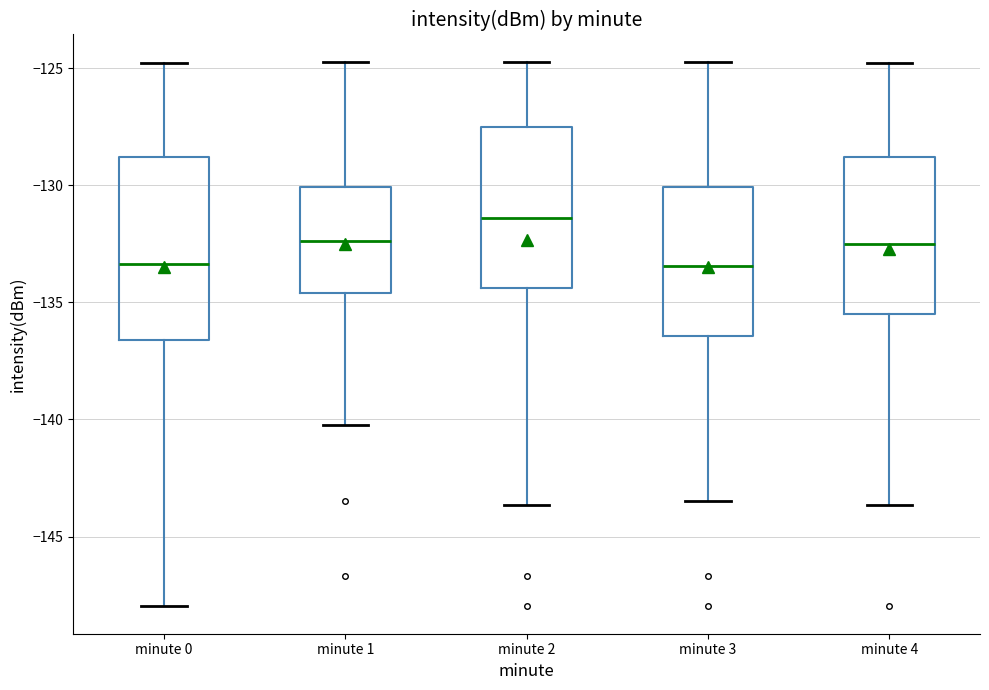

Reading left to right, transcribe this box plot: for each box, give where its median line is, the range the box spans, and where its two whiskers end, as read against the y-axis. The values are not printed on the chart, so give them approximately, as read against the axis.

minute 0: median -133.5, box -136.5 to -129.0, whiskers -148.0 to -125.0
minute 1: median -132.5, box -134.5 to -130.0, whiskers -140.0 to -124.5
minute 2: median -131.5, box -134.5 to -127.5, whiskers -143.5 to -124.5
minute 3: median -133.5, box -136.5 to -130.0, whiskers -143.5 to -124.5
minute 4: median -132.5, box -135.5 to -129.0, whiskers -143.5 to -125.0